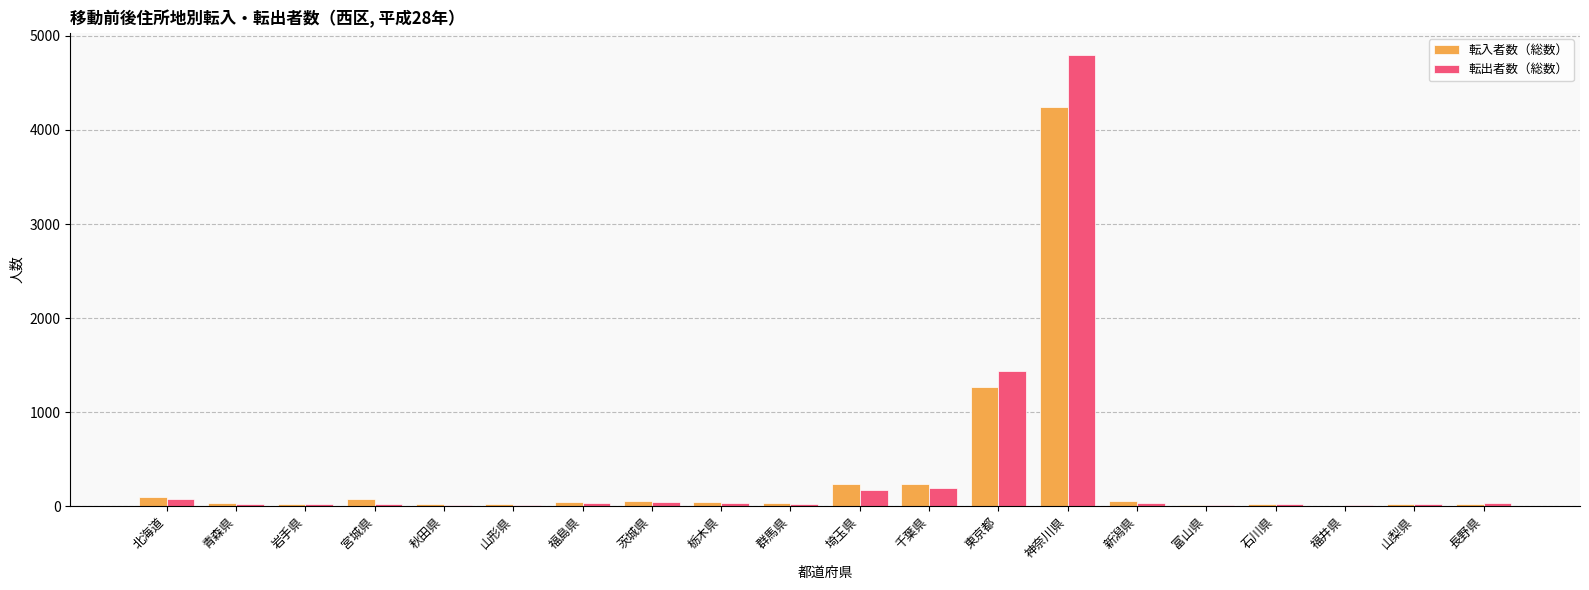

What are all the series names shown in the legend?

転入者数（総数）, 転出者数（総数）